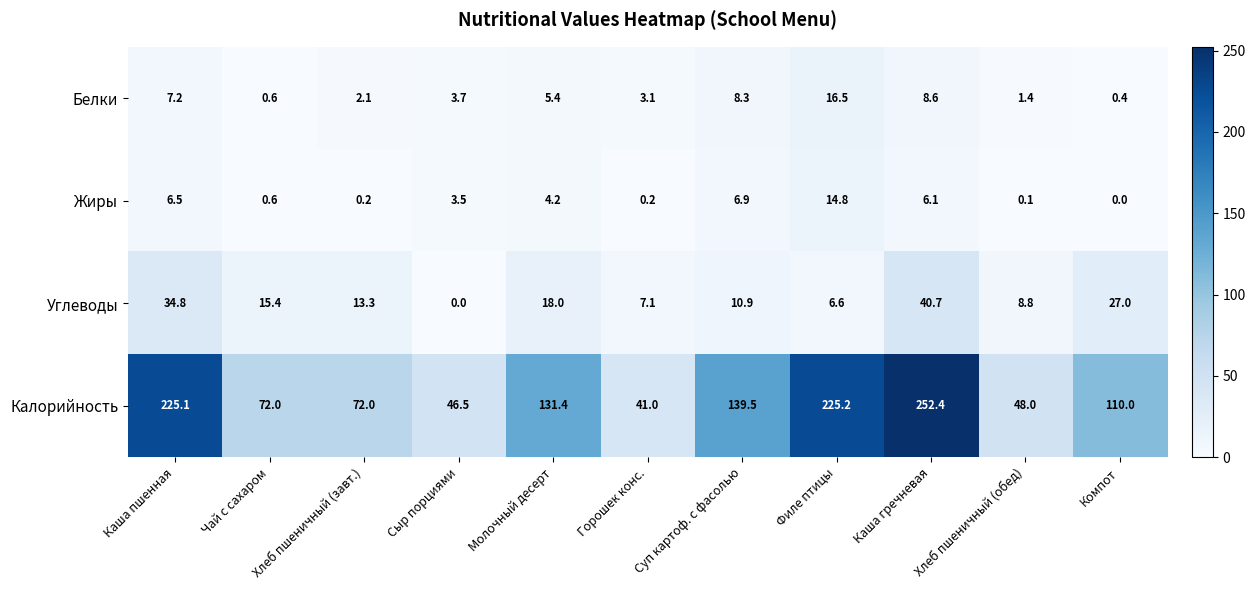

Which series has the largest total across all categories?

Калорийность